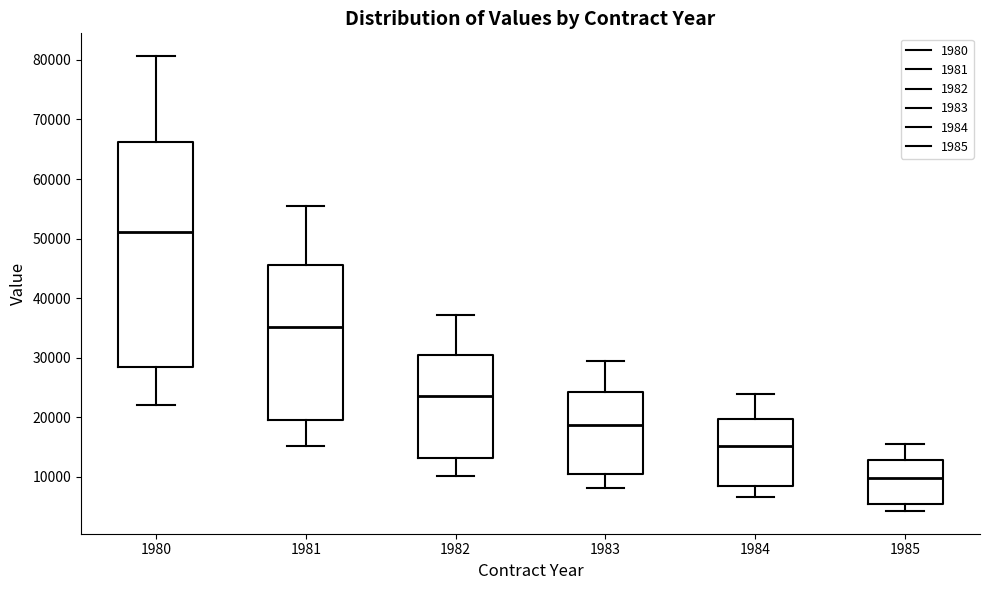

Reading left to right, transcribe this box plot: for each box, give where its median line is, the range the box spans, and where its two whiskers end, as read against the y-axis. The values are not printed on the chart, so give them approximately, as read against the axis.

1980: median 51000, box 28000 to 66000, whiskers 22000 to 81000
1981: median 35000, box 20000 to 46000, whiskers 15000 to 56000
1982: median 23000, box 13000 to 31000, whiskers 10000 to 37000
1983: median 19000, box 10000 to 24000, whiskers 8000 to 30000
1984: median 15000, box 8000 to 20000, whiskers 7000 to 24000
1985: median 10000, box 5000 to 13000, whiskers 4000 to 16000